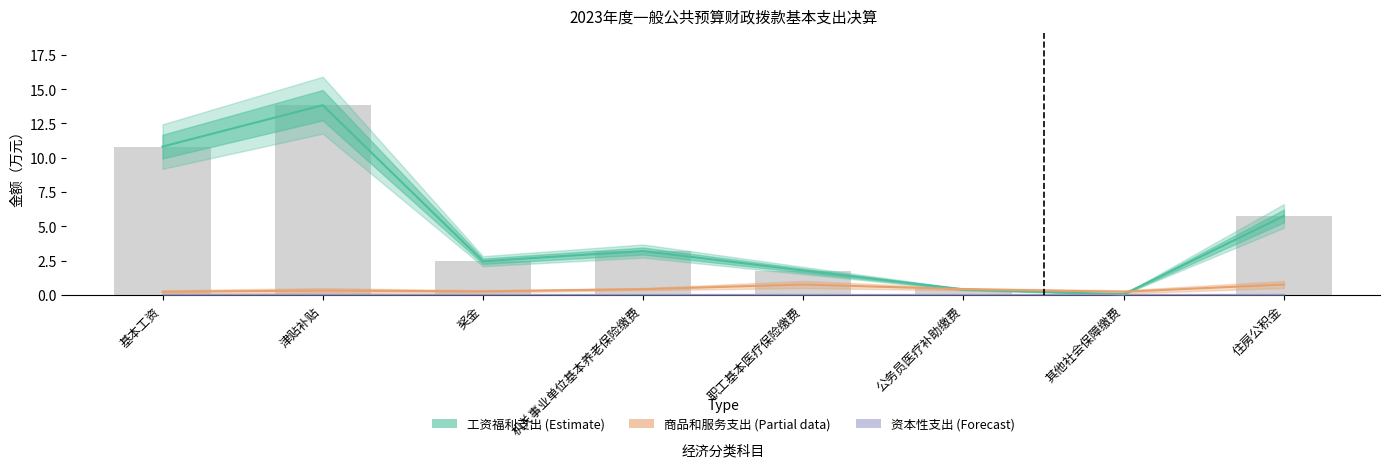

Is the value of 工资福利支出 (Estimate) at 职工基本医疗保险缴费 greater than the value of 商品和服务支出 (Partial) at 津贴补贴?

Yes